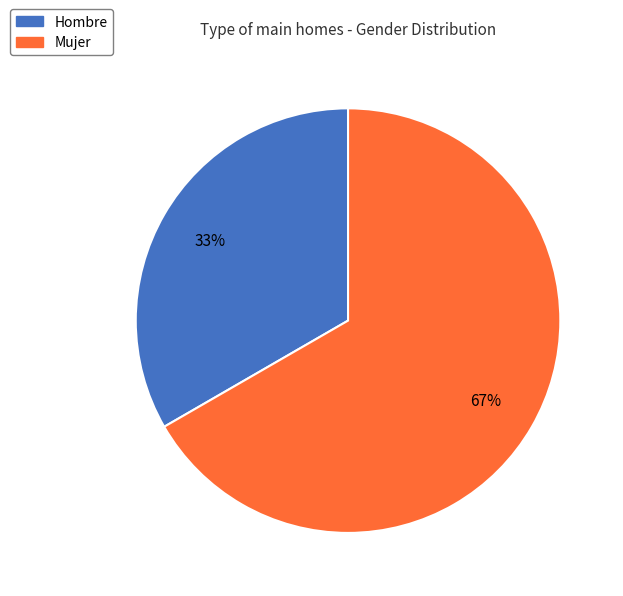

To the nearest percent, what is the combined percentage of Mujer and Hombre?

100%